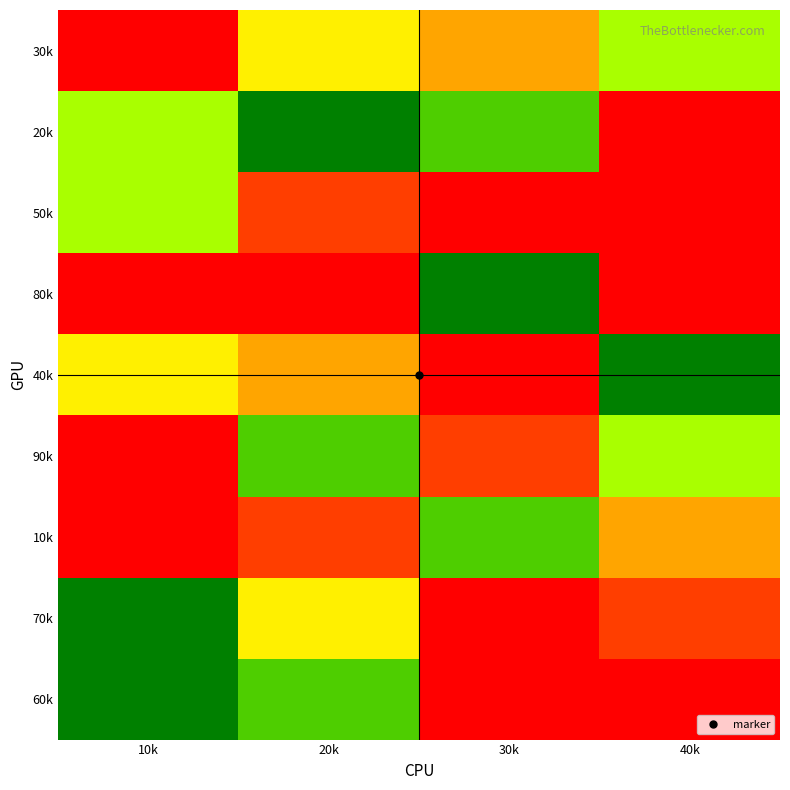

At which category is the sum across all series the highest?

20k